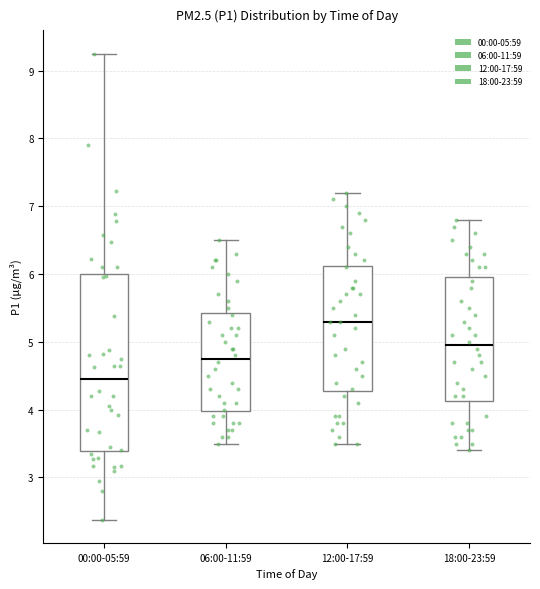

Which box is the tallest, from its lower edge to its upper edge?

00:00-05:59